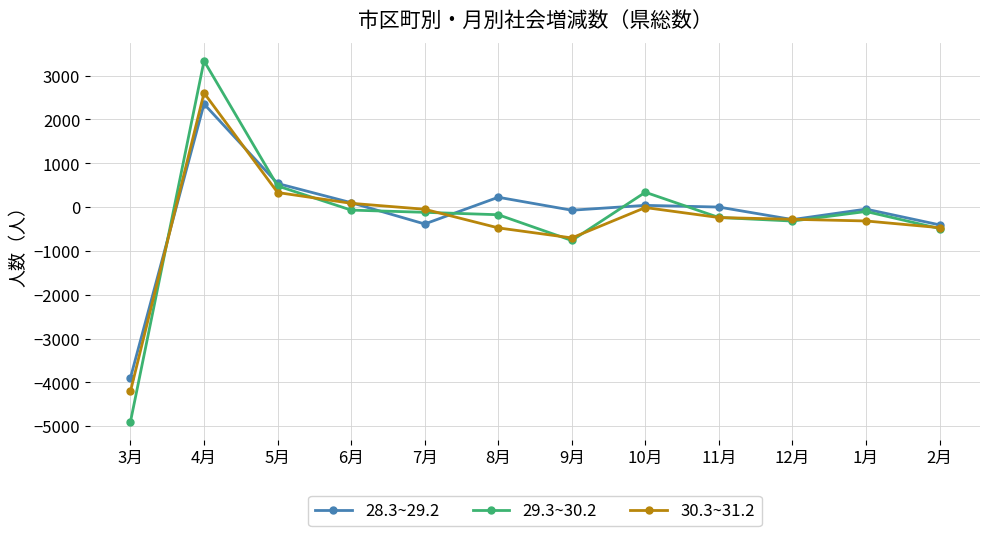

Count the number of categories in the chart.

12